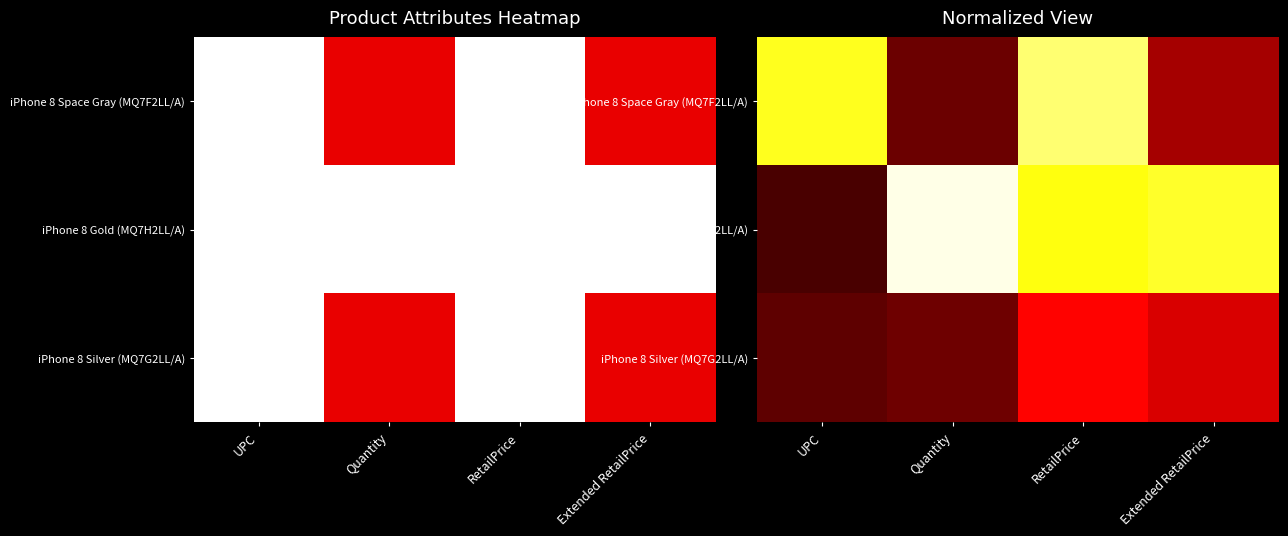

At which category is the sum across all series the highest?

RetailPrice